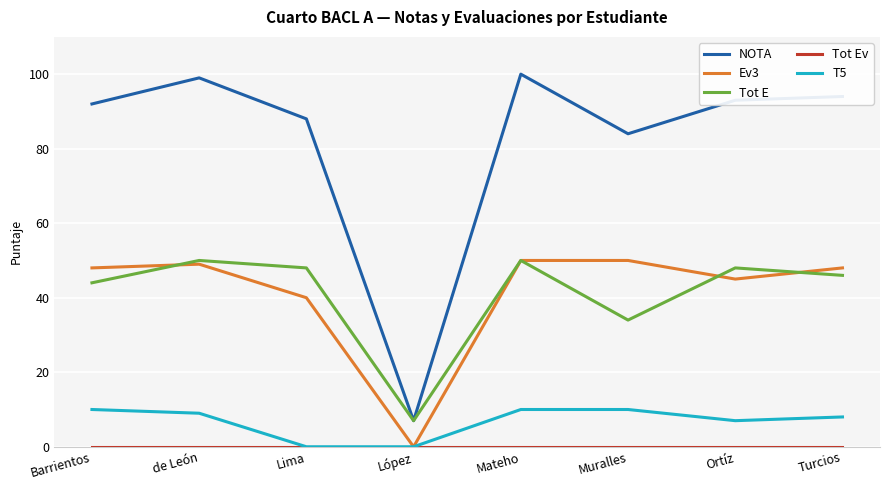

The NOTA series shows 99 at de León. True or false?

True